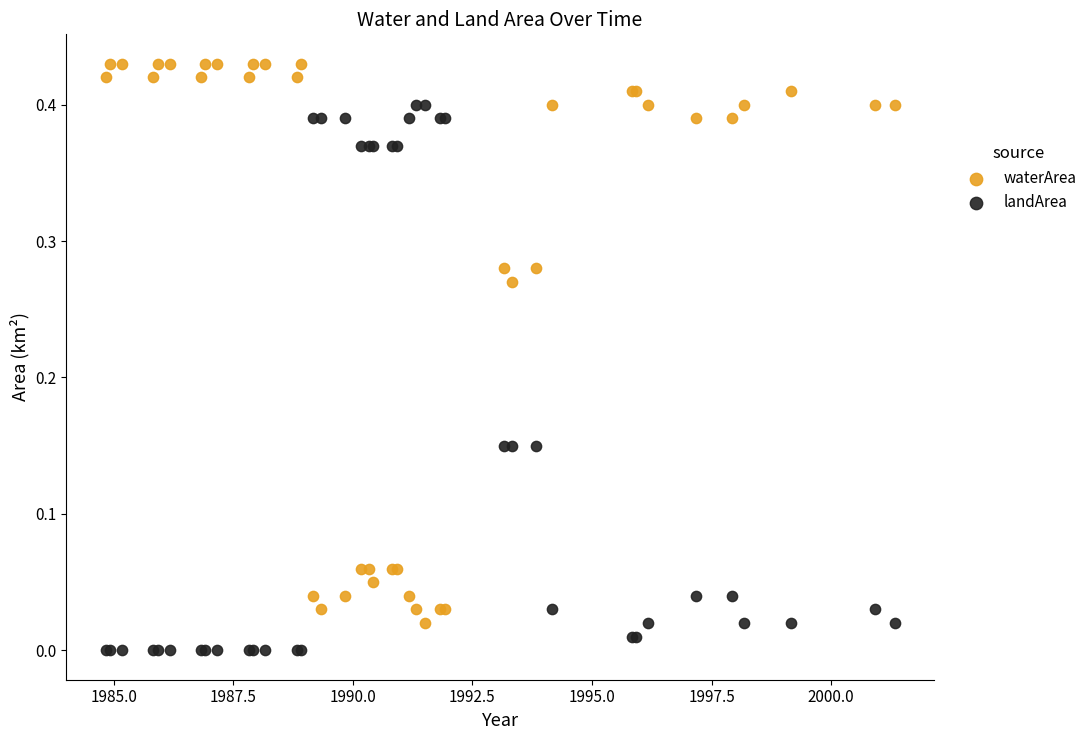

Which series contains the lowest Y value?

landArea